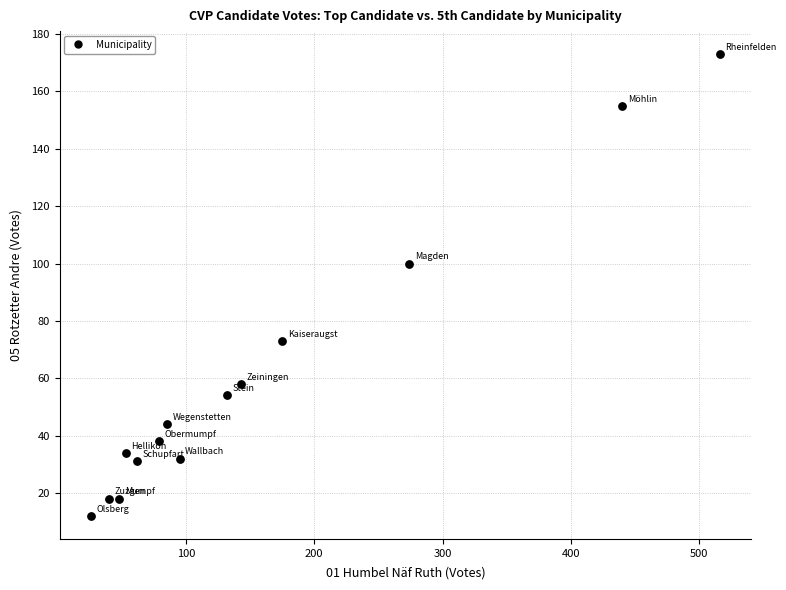

What is the range of X values (max minus min)?

490